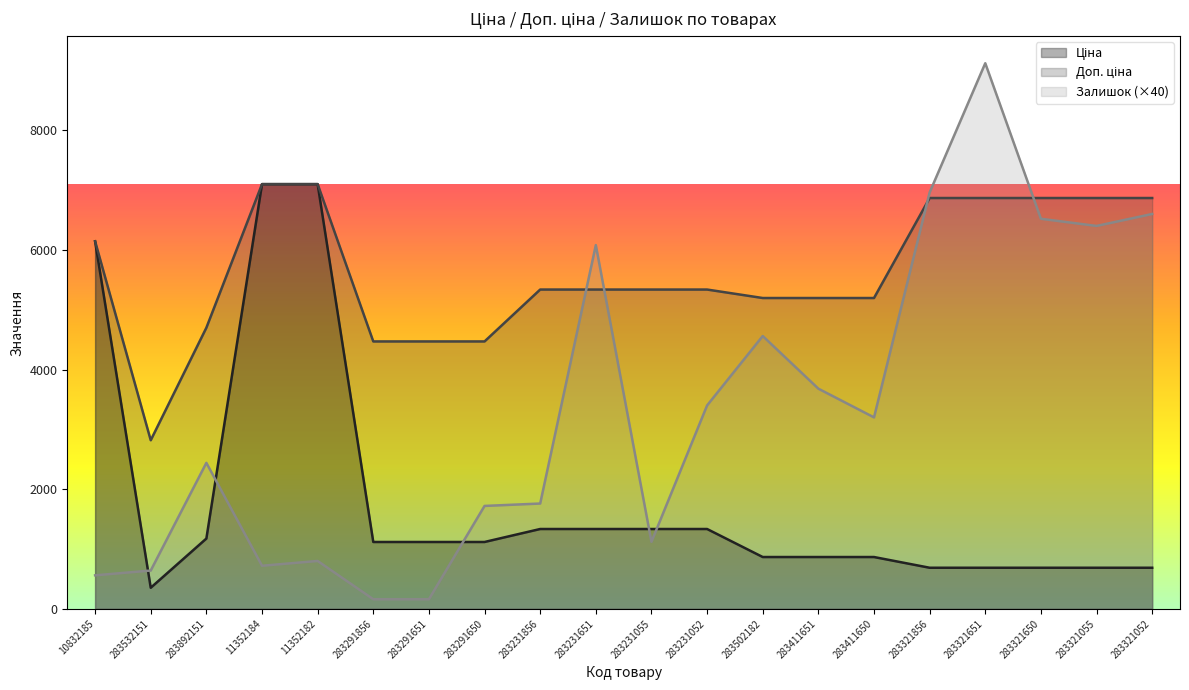

True or false: Ціна has more than 0 points higher than both neighbors.

False